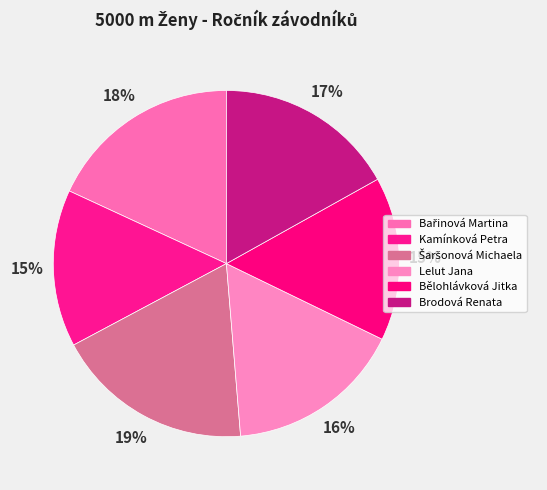

To the nearest percent, what is the difference between the largest and smallest slice percentages?

4%